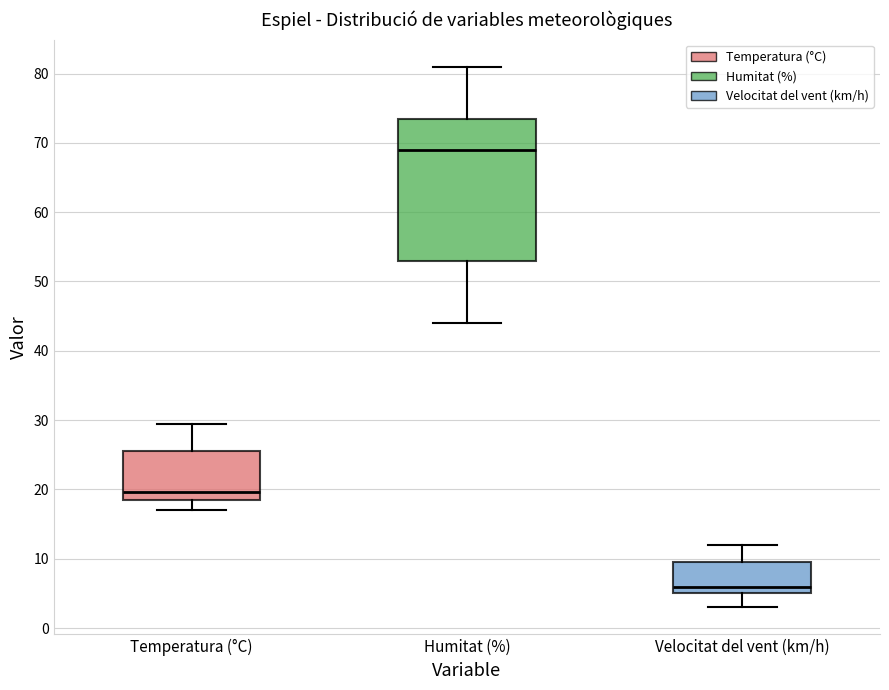

Which box is the tallest, from its lower edge to its upper edge?

Humitat (%)